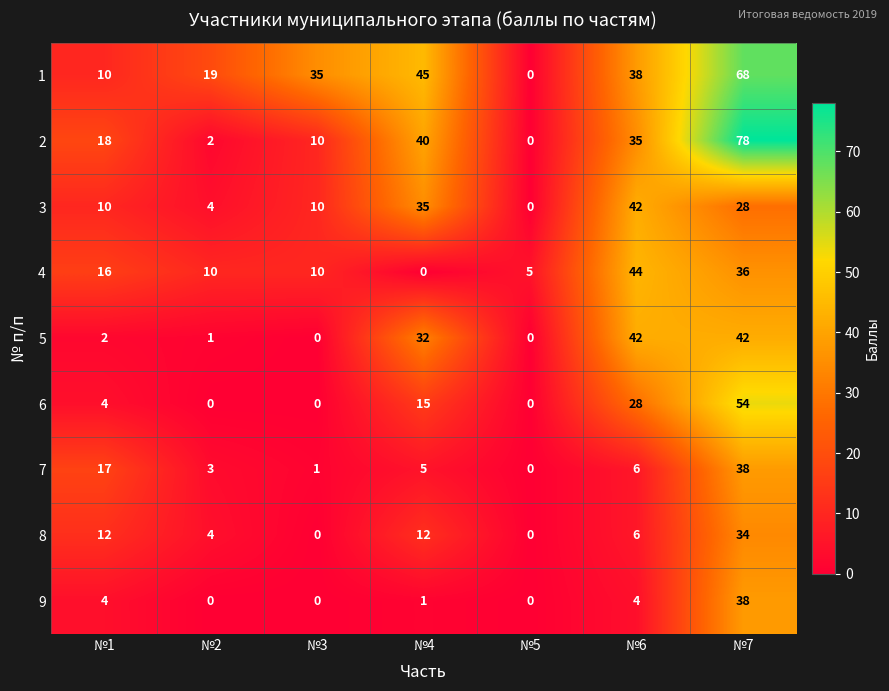

Rank the series at №4 from highest to lowest value.

1, 2, 3, 5, 6, 8, 7, 9, 4